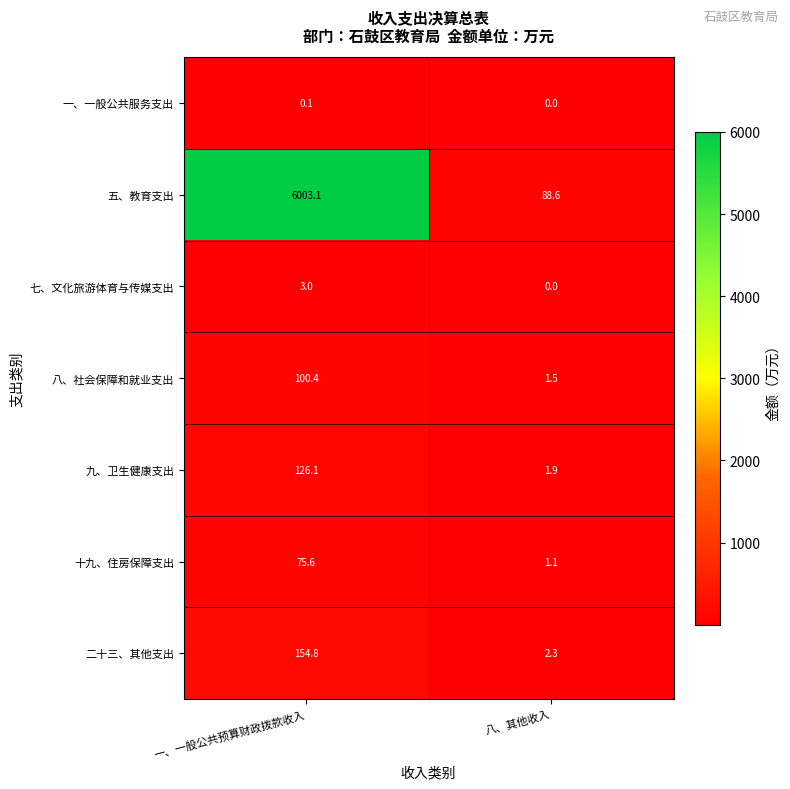

Is it true that 十九、住房保障支出 equals 75.6 at 一、一般公共预算财政拨款收入?

True